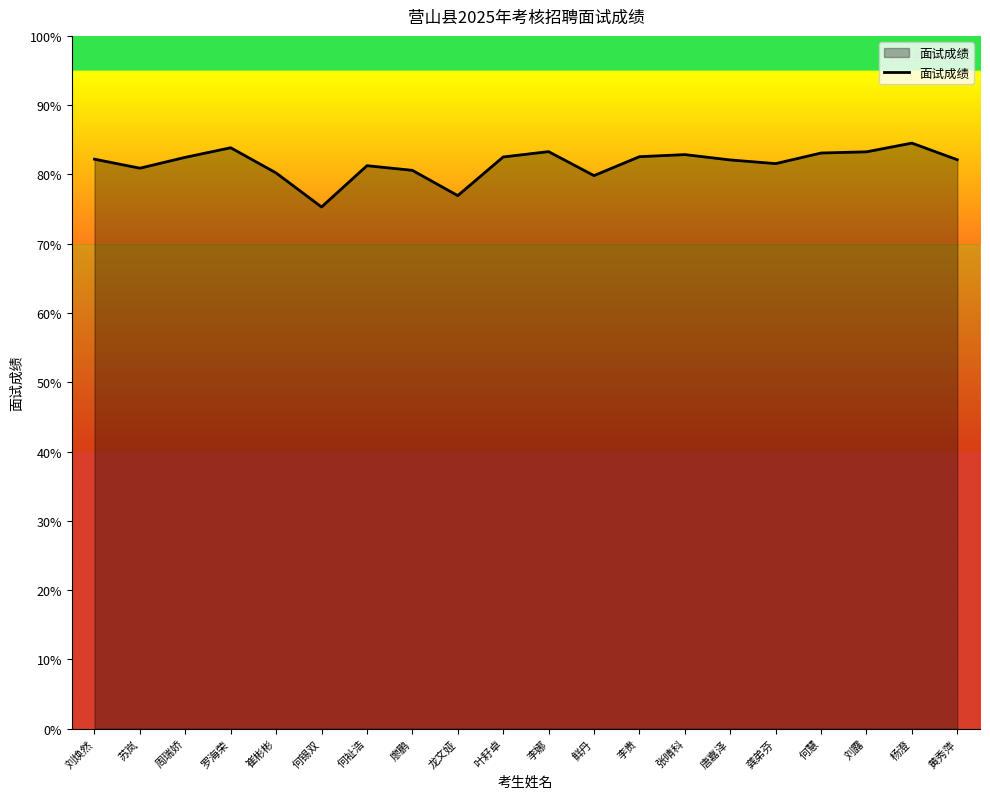

What position from the left is 叶耔卓?

10